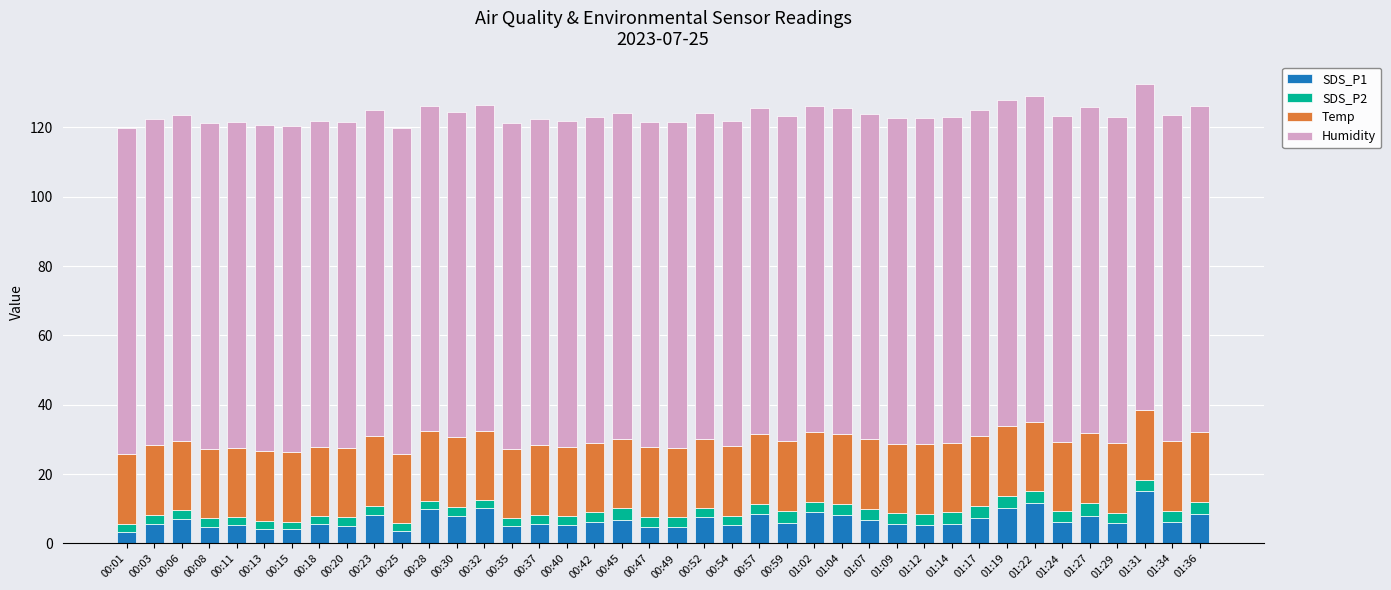

What is the sum of the SDS_P1 values at 00:57 and 00:35?

13.5